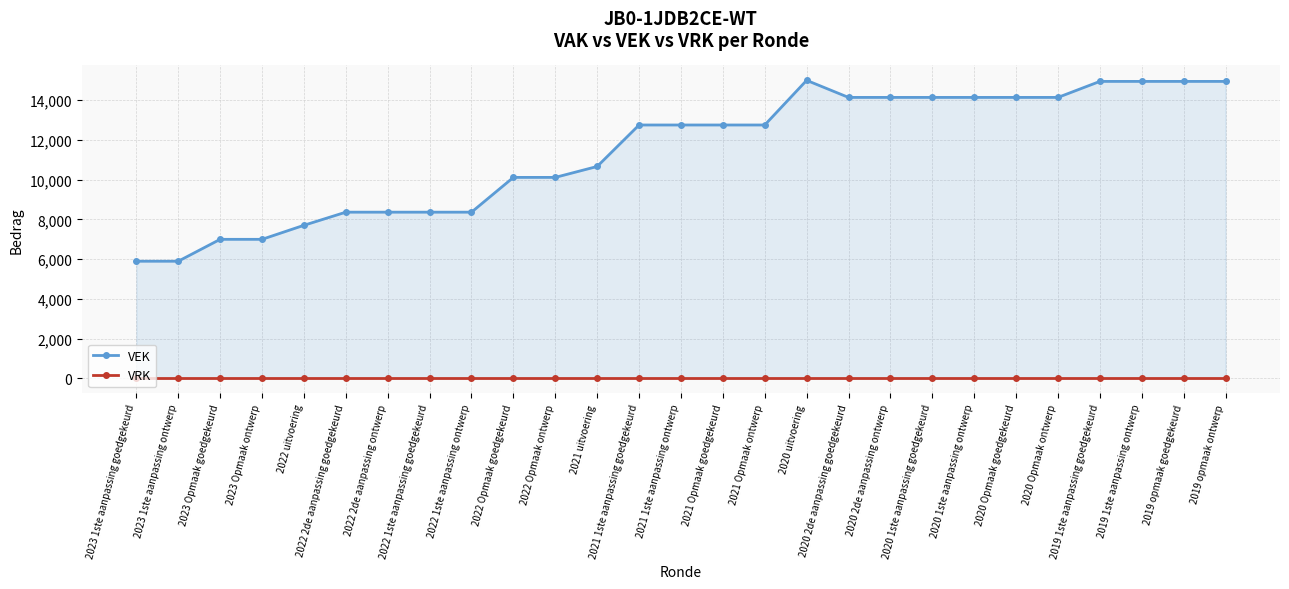

True or false: VEK has a value of 8360 at 2022 1ste aanpassing ontwerp.

True